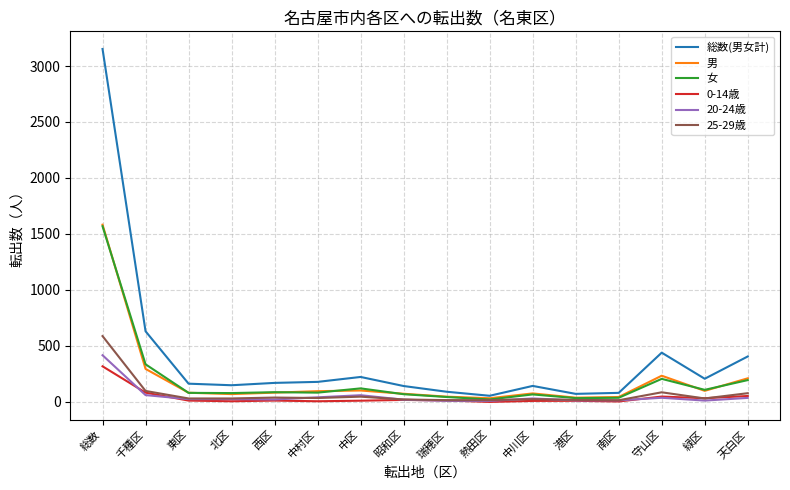

What is the sum of the 男 values at 天白区 and 緑区?

310